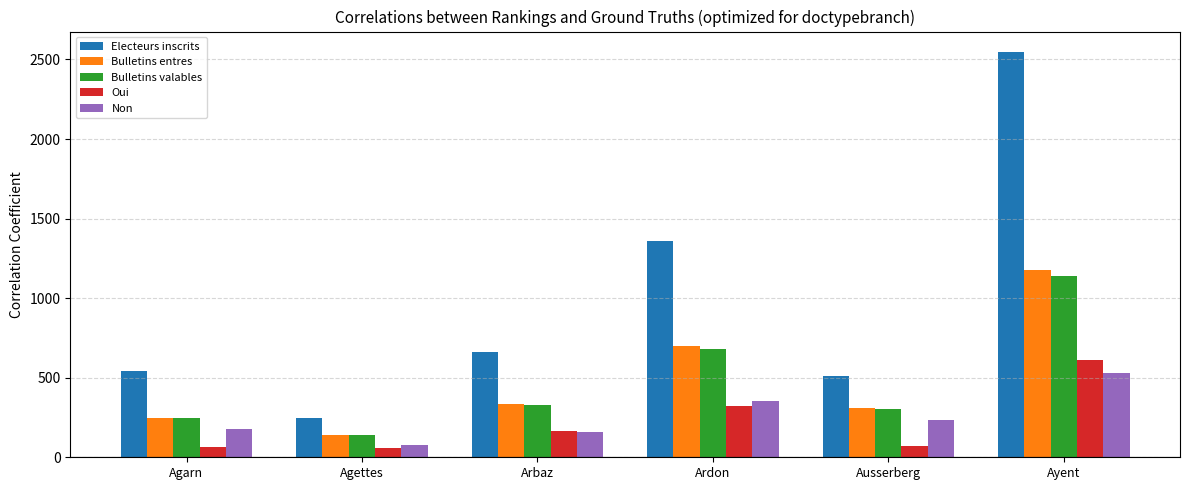

Is it true that Bulletins valables equals 1488 at Ayent?

False